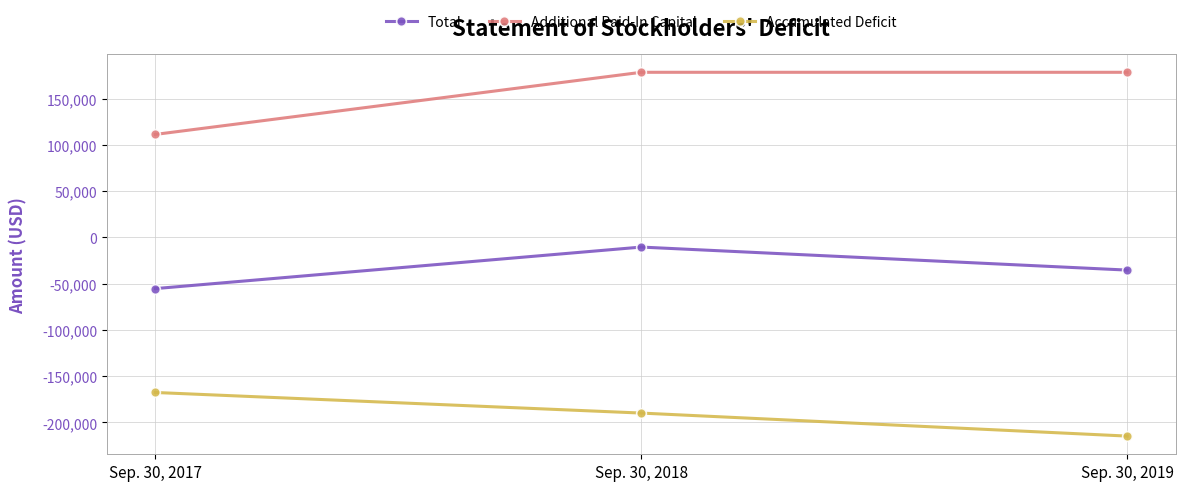

Which series has the largest total across all categories?

Additional Paid-In Capital